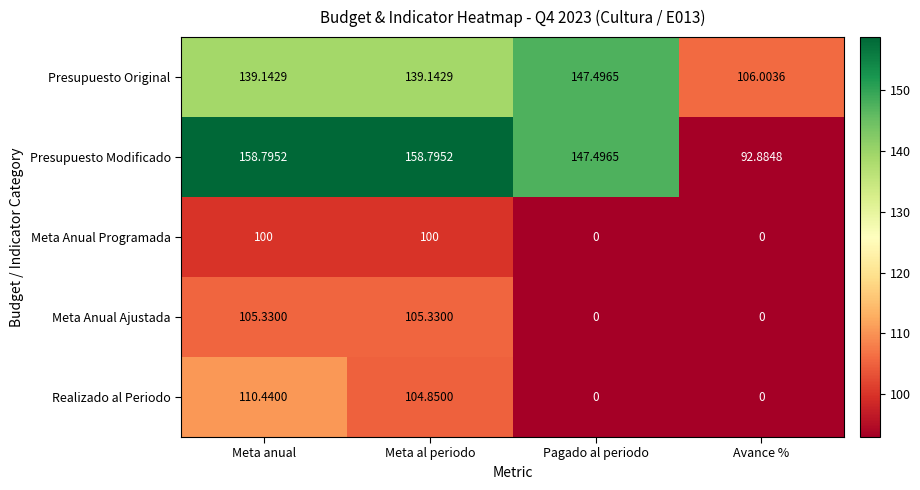

Which series has the largest range (max minus min)?

Realizado al Periodo